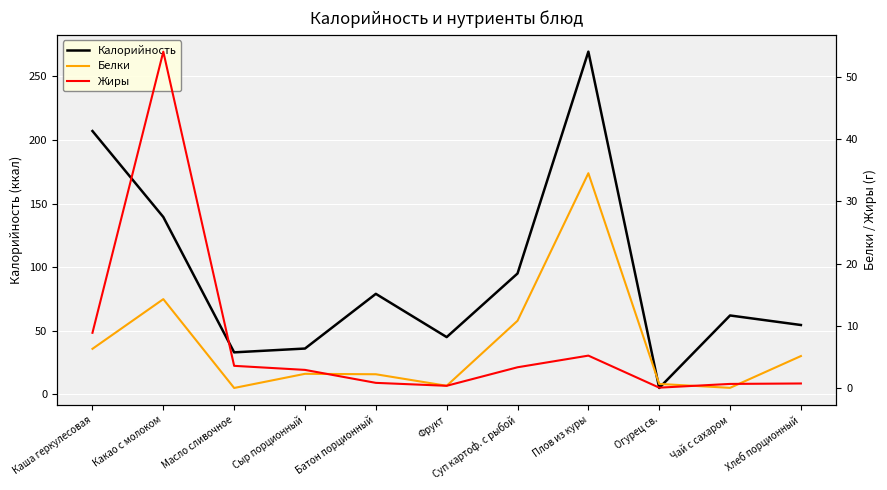

At which category does Жиры reach its first local peak?

Какао с молоком